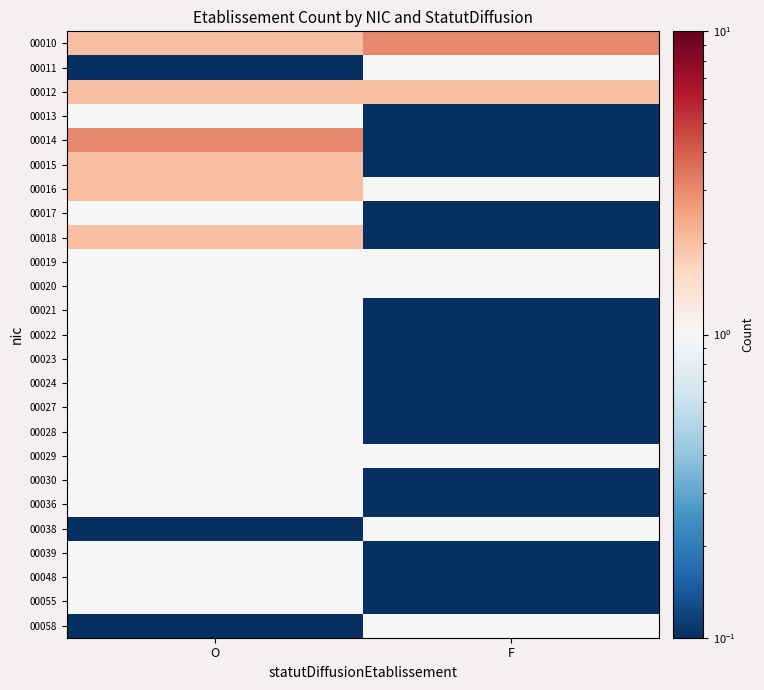

How many data points does each series have?

2